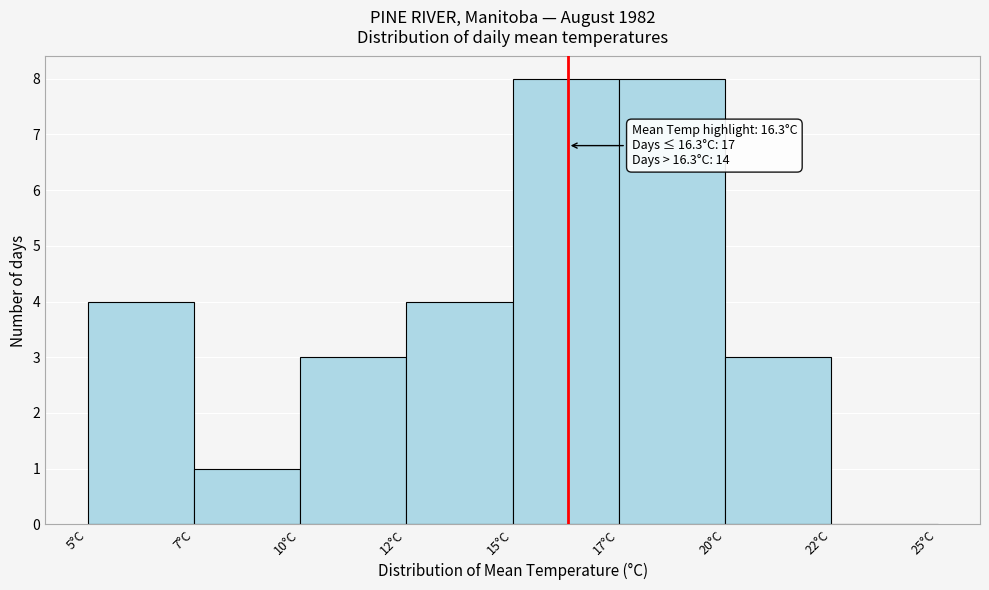

Reading left to right, what are all the values shown in this chart?

5°C=4	7°C=1	10°C=3	12°C=4	15°C=8	17°C=8	20°C=3	22°C=0